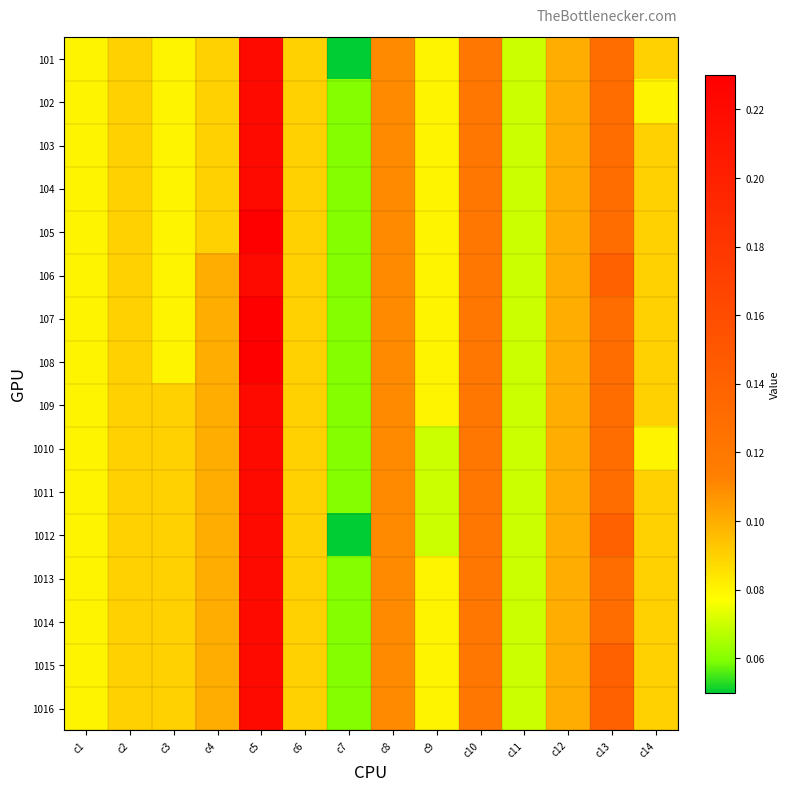

What is the minimum value shown in the chart?

0.1